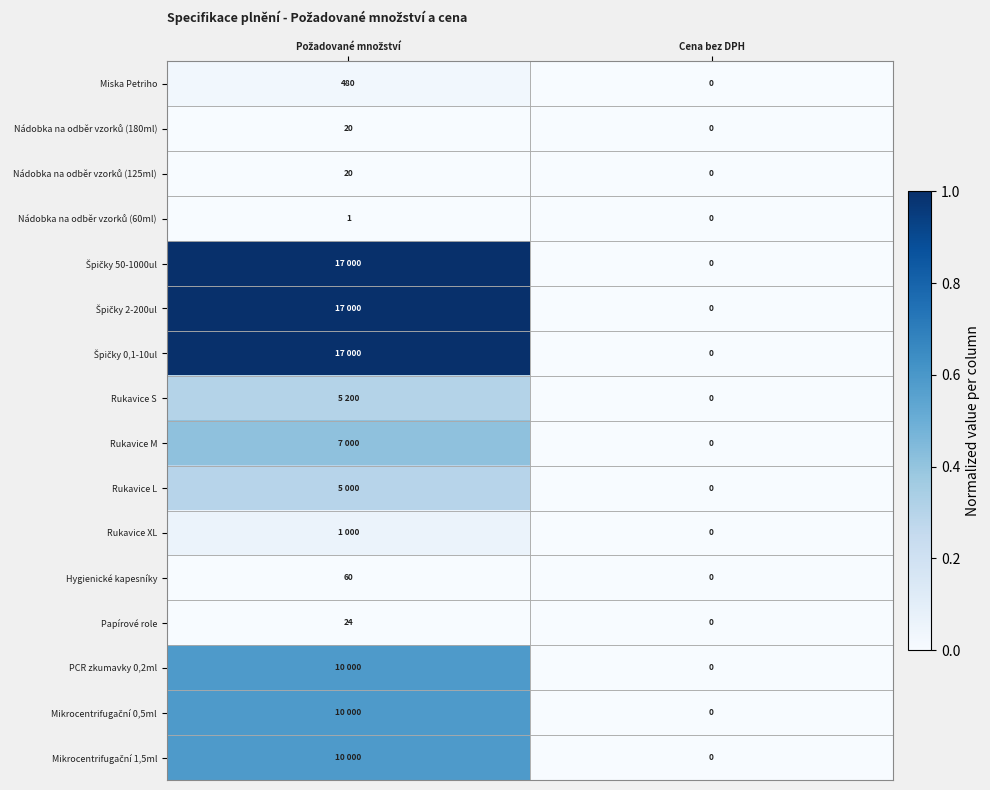

How many positive values does the Papírové role series have?

1